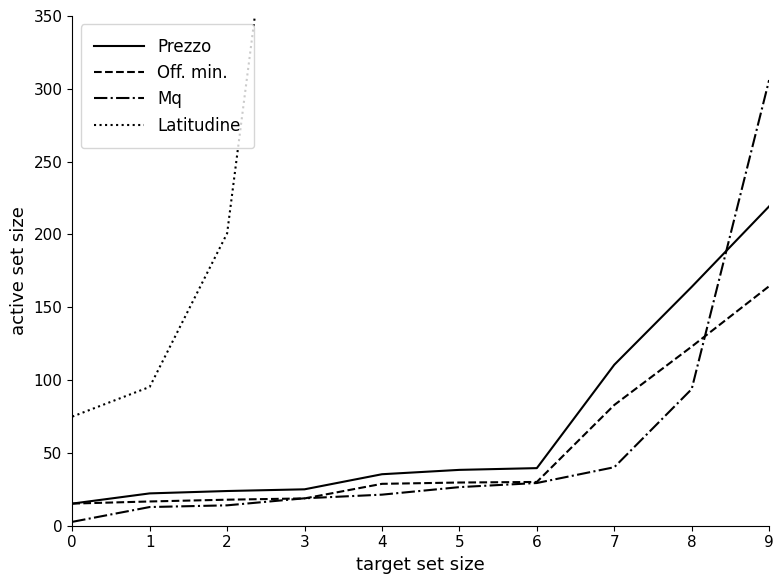

Which series has the widest spread of values?

Latitudine